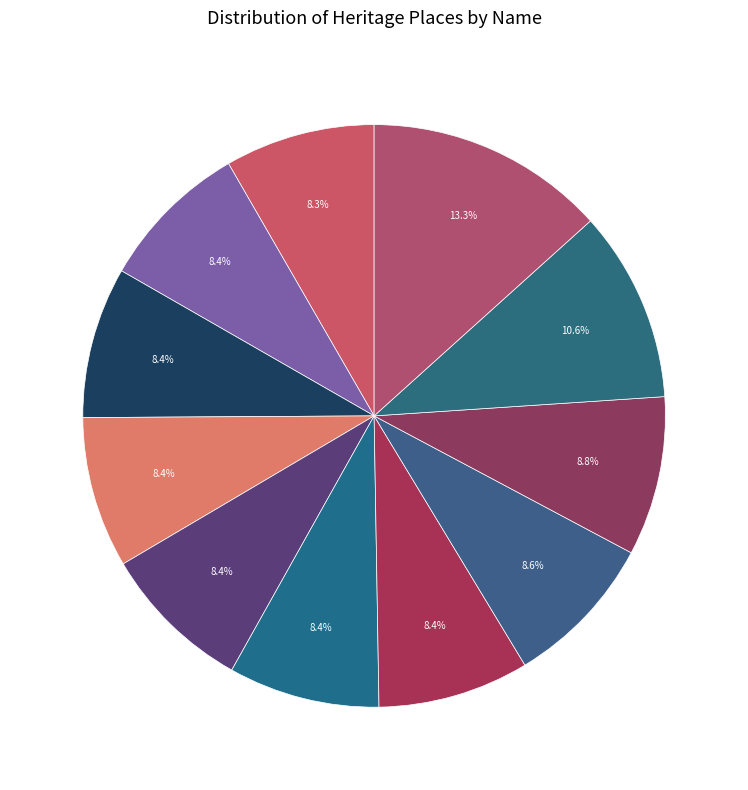

How many slices are in this pie chart?

11